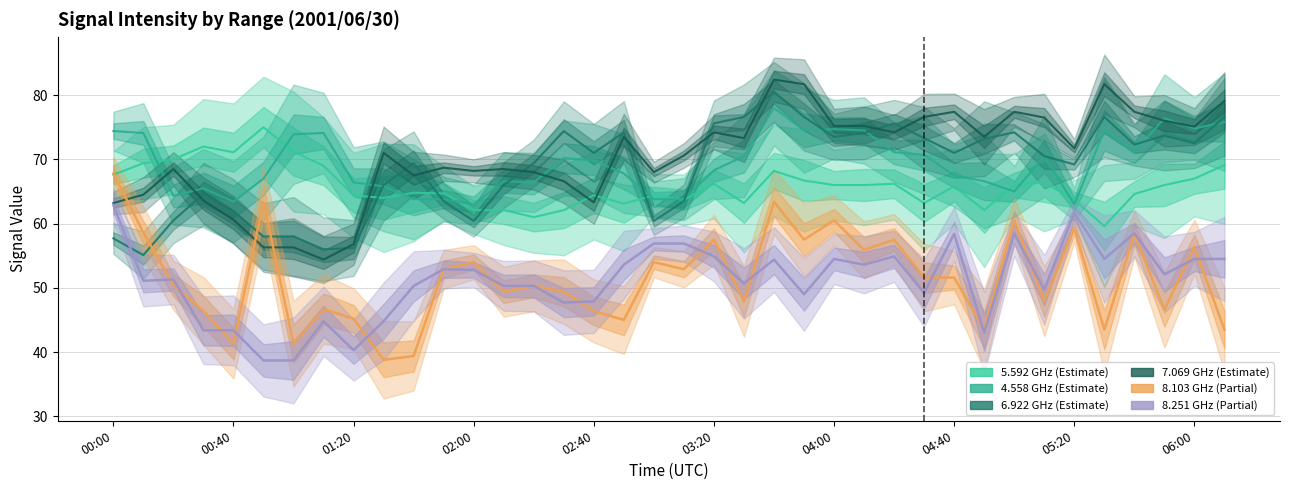

Reading left to right, extract all data points from this chart.

  5.592: 67.6	69.4	70.0	72.0	71.1	75.0	71.2	69.0	64.4	64.0	64.8	64.7	62.1	62.1	61.0	62.1	64.4	63.1	64.4	63.7	66.2	63.2	68.2	66.7	66.0	66.0	66.2	63.2	65.8	62.1	66.0	66.4	63.7	59.6	64.6	66.0	67.0	69.1
  4.558: 74.4	74.1	64.3	65.5	63.4	67.0	73.9	74.1	66.4	65.8	63.8	63.8	63.0	66.6	66.4	70.2	69.8	67.8	63.8	63.8	68.3	70.5	78.0	74.5	74.7	74.5	71.1	70.7	67.5	66.6	65.0	70.5	63.0	74.5	71.1	76.4	74.8	75.8
  6.922: 57.7	55.1	60.5	64.6	61.9	58.0	58.0	56.0	56.2	66.0	69.4	63.5	60.4	66.0	69.4	74.4	71.0	74.2	60.4	63.5	75.6	76.6	80.5	76.6	73.5	74.1	75.6	73.3	71.0	73.2	74.2	70.5	69.2	76.6	72.3	73.7	72.5	76.6
  7.069: 63.2	64.5	68.5	63.6	60.6	56.3	56.3	54.4	56.8	71.0	67.5	68.7	68.2	68.5	68.0	66.6	63.3	73.5	68.0	70.6	74.2	73.3	82.4	81.7	75.2	75.2	74.2	76.6	77.4	73.5	77.4	76.5	71.7	81.7	77.4	76.0	75.1	79.1
  8.103: 67.8	58.6	50.4	46.4	41.3	63.4	41.3	46.7	45.2	38.8	39.4	52.9	54.0	49.4	50.3	49.4	46.4	45.0	54.0	52.9	57.5	47.9	63.4	57.5	60.5	55.9	57.5	51.6	51.6	43.5	60.5	47.9	59.3	43.5	58.4	46.6	56.4	43.5
  8.251: 62.9	51.1	51.3	43.4	43.4	38.7	38.7	44.8	40.3	44.8	50.3	52.9	52.8	50.3	50.3	47.7	47.9	53.6	56.9	56.9	54.9	50.7	54.4	49.0	54.5	53.6	54.9	49.2	58.4	43.0	58.4	49.7	61.7	54.5	58.5	52.1	54.5	54.5